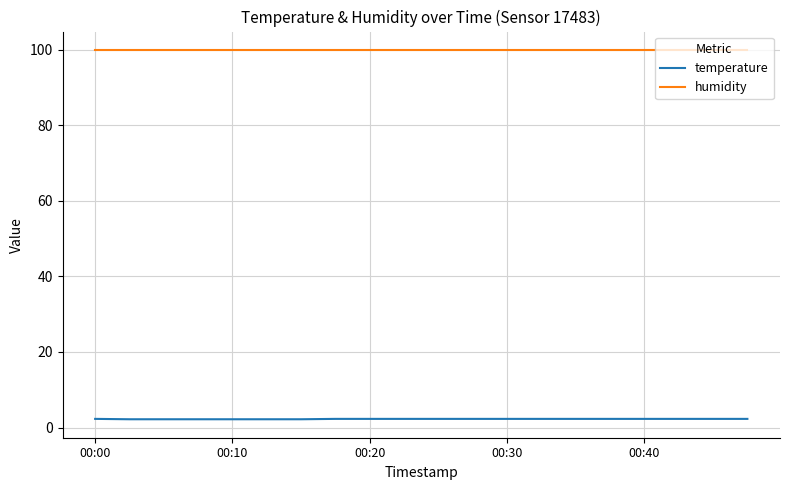

True or false: temperature and humidity intersect in this chart.

False